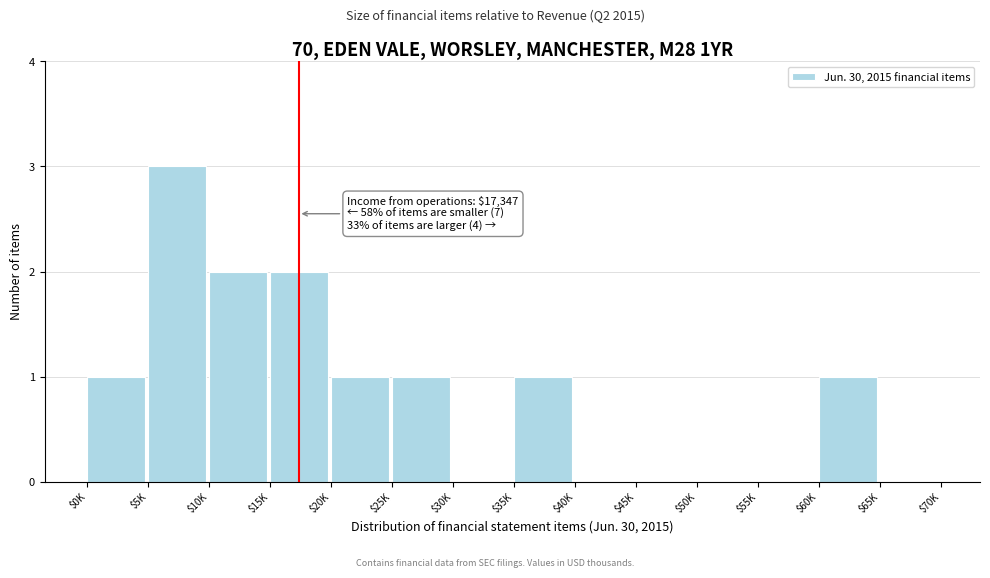

Which category has the highest value across all series?

$5K